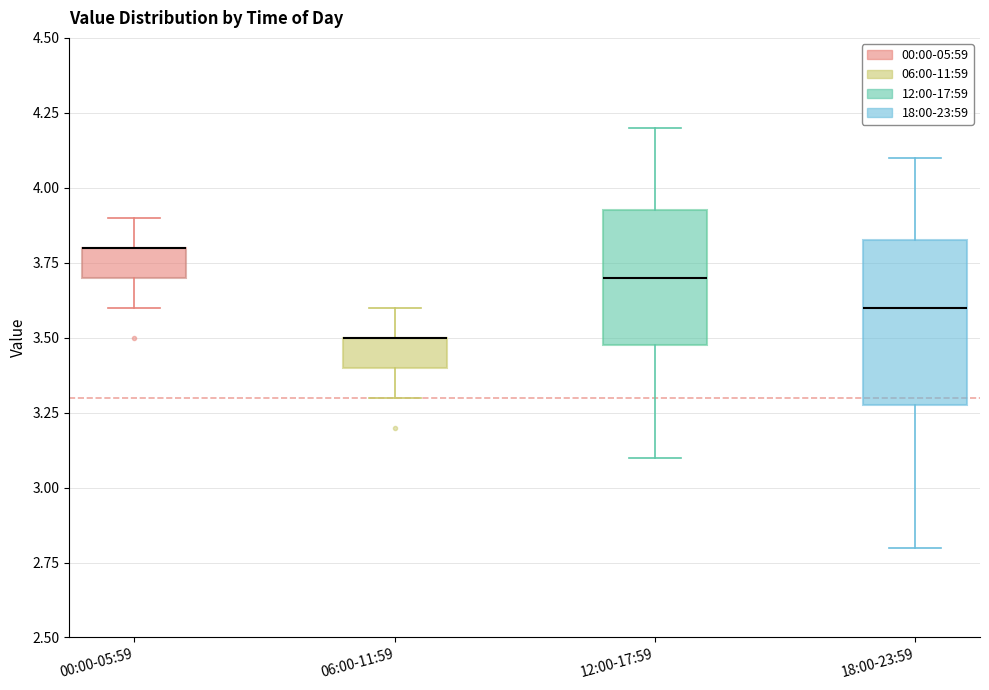

Where is the upper edge of the box for 00:00-05:59 on the y-axis? The values are not printed on the chart, so give them approximately, as read against the axis.

3.80